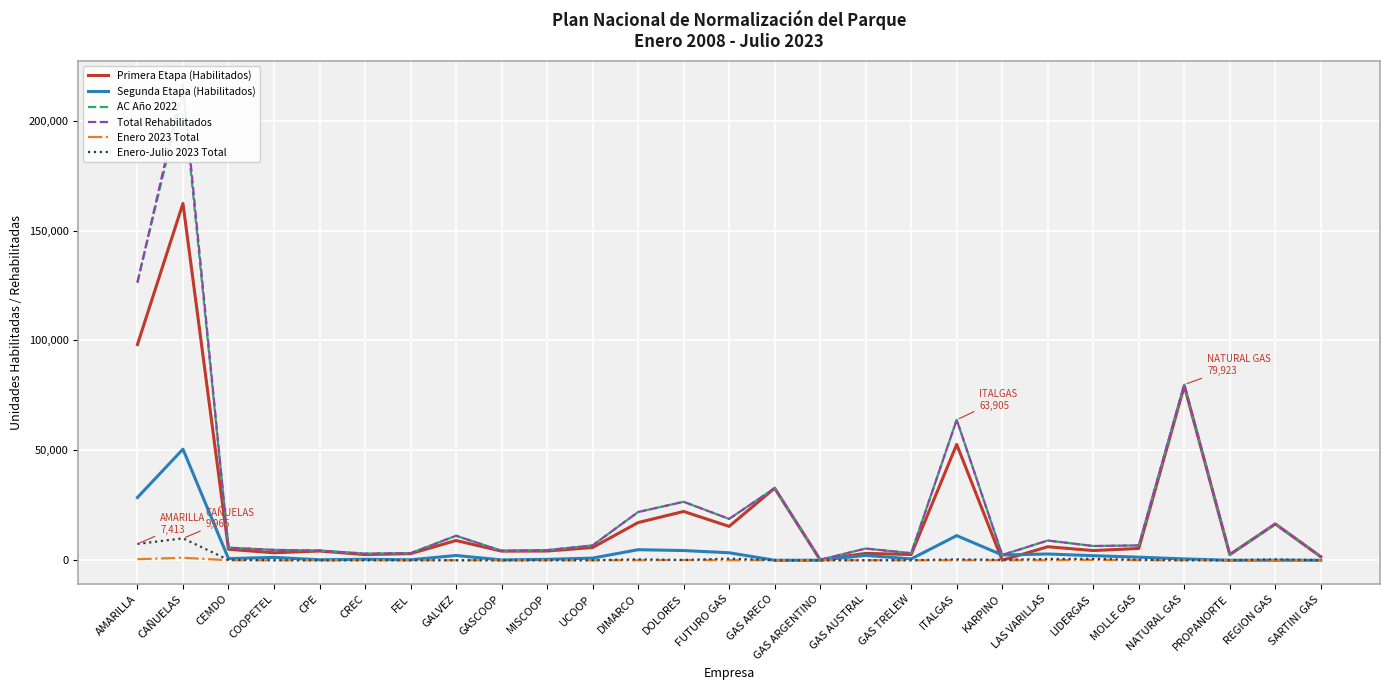

What is the difference between the maximum and second lowest values in the AC Año 2022 series?

211305